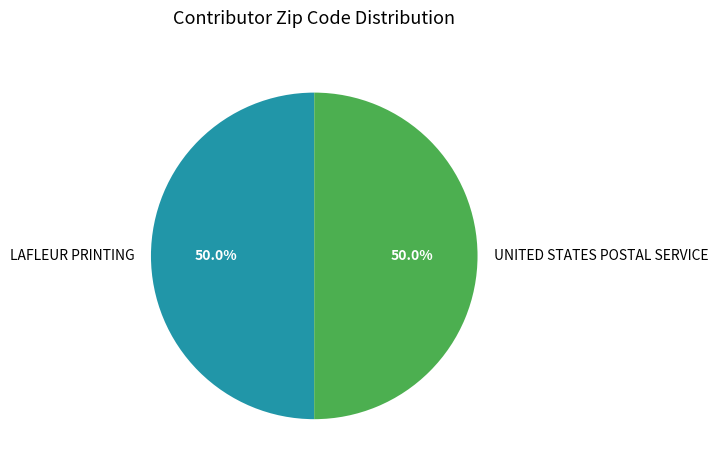

Approximately how many times larger is the value at LAFLEUR PRINTING compared to UNITED STATES POSTAL SERVICE?

1.0